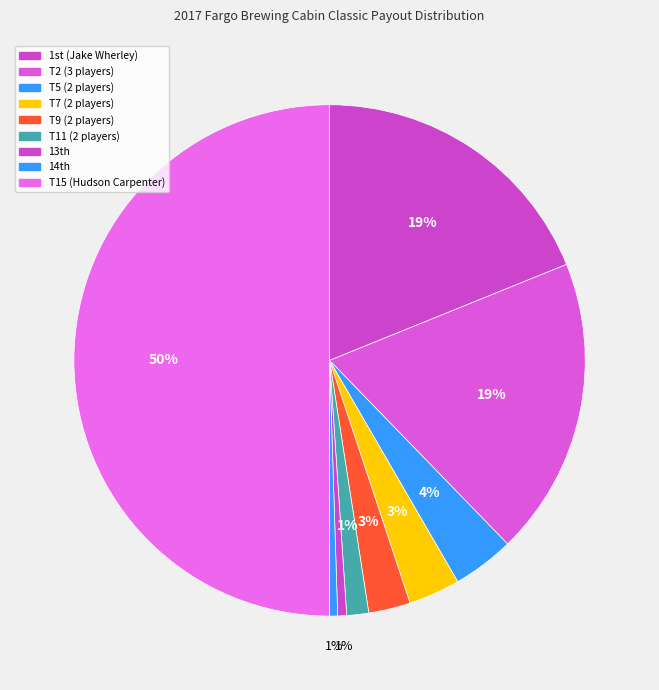

What is the smallest slice in the pie chart?

13